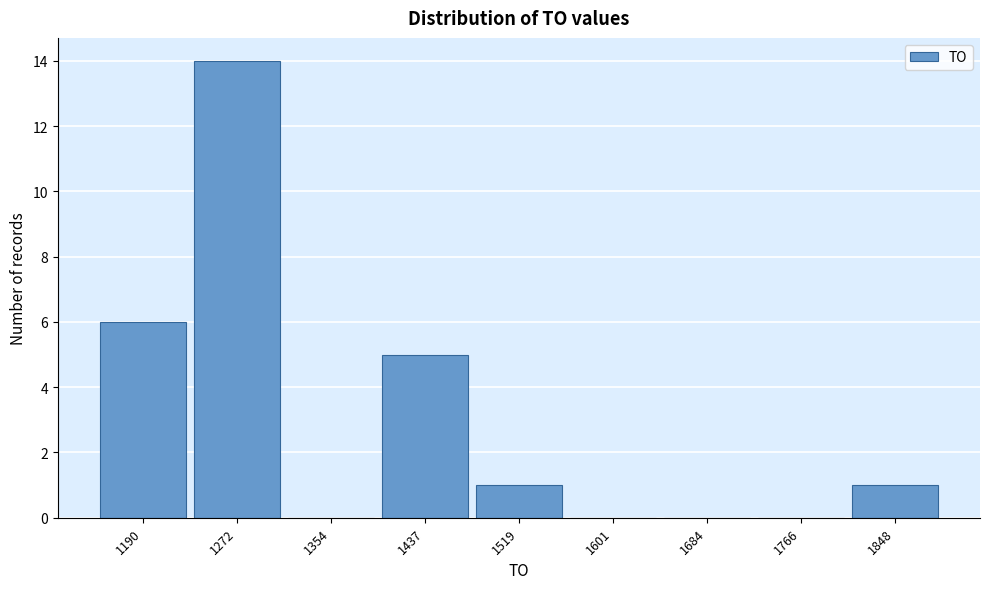

Reading right to left, list all the values displayed in this chart.

1848=1	1766=0	1684=0	1601=0	1519=1	1437=5	1354=0	1272=14	1190=6